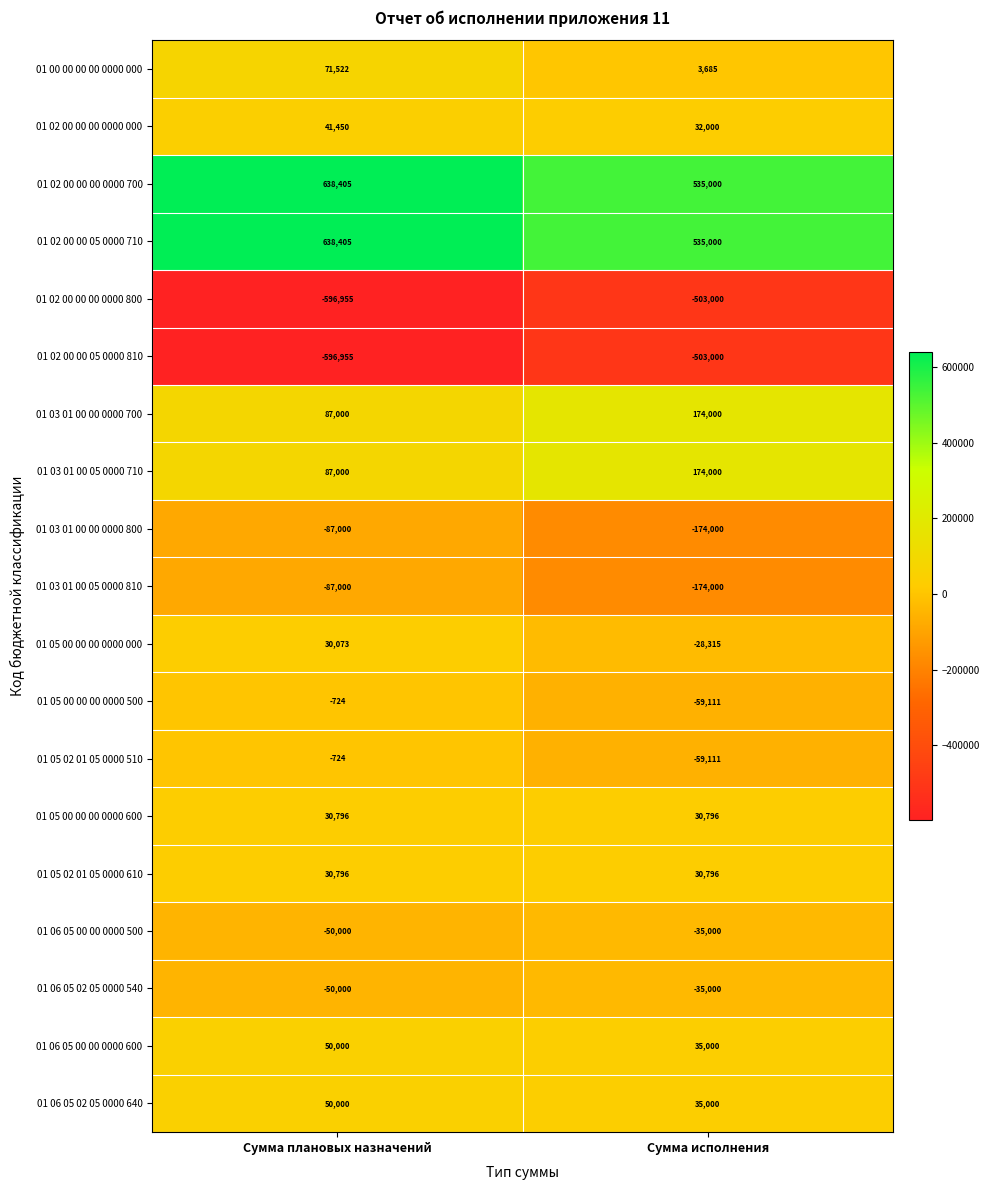

The value of 01 02 00 00 00 0000 800 at Сумма плановых назначений is -799687. True or false?

False